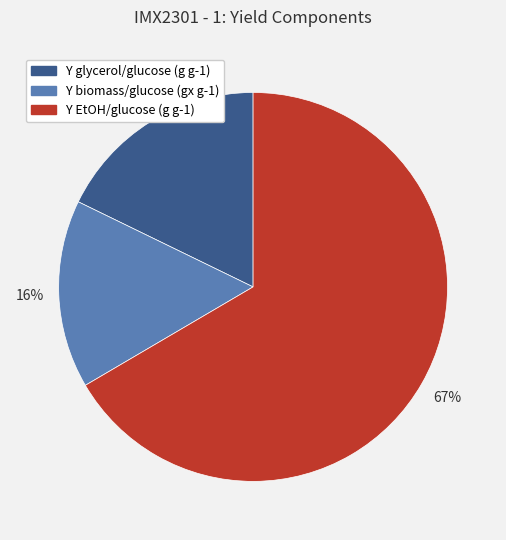

Which slice is the largest?

Y EtOH/glucose (g g-1)